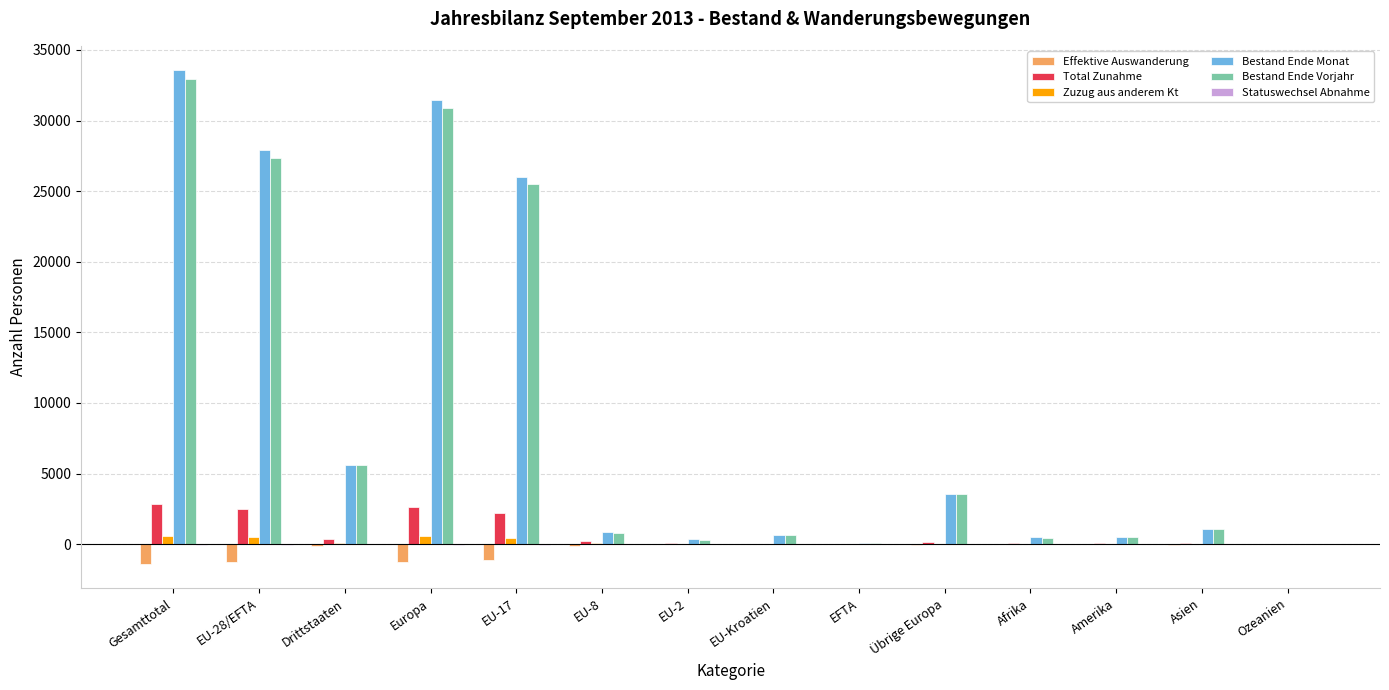

Does the chart contain stacked bars?

No